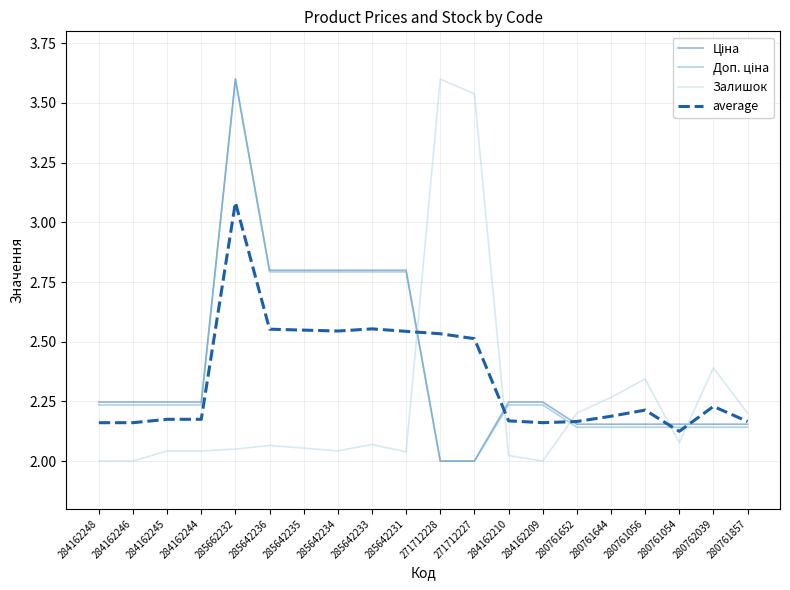

True or false: Залишок has more than 0 points higher than both neighbors.

True